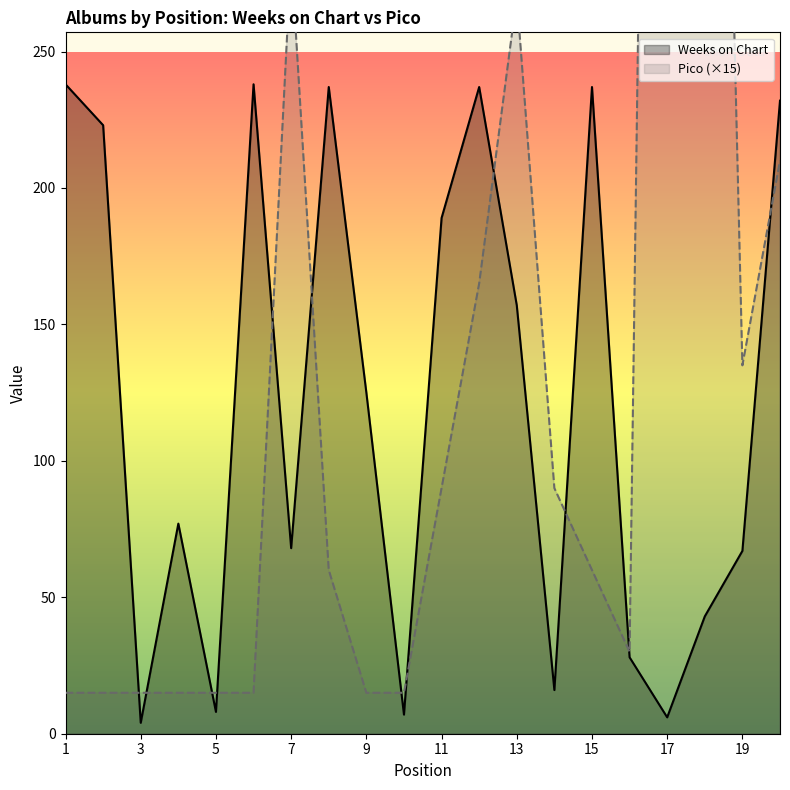

Where is Weeks on Chart nearest to the value 121?

9